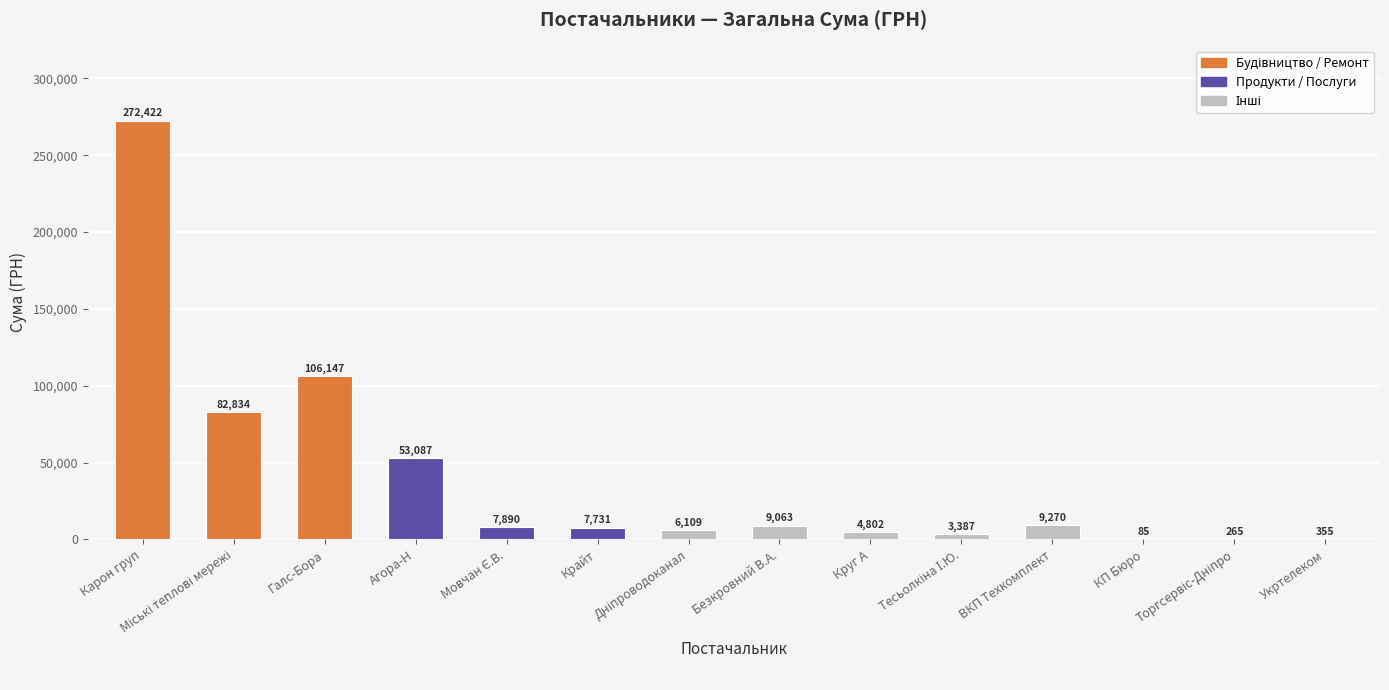

What is the maximum value shown in the chart?

272422.2